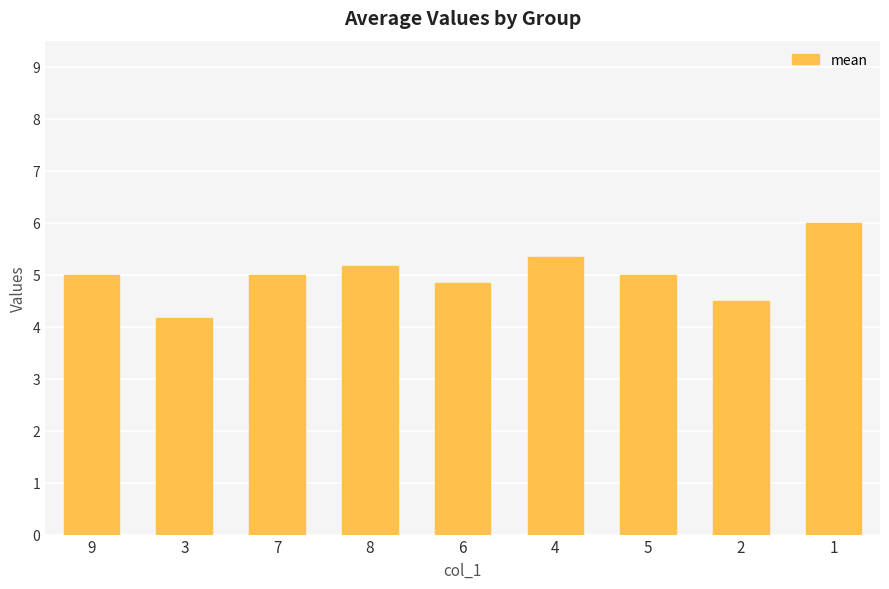

Between 3 and 7, which is larger?

7